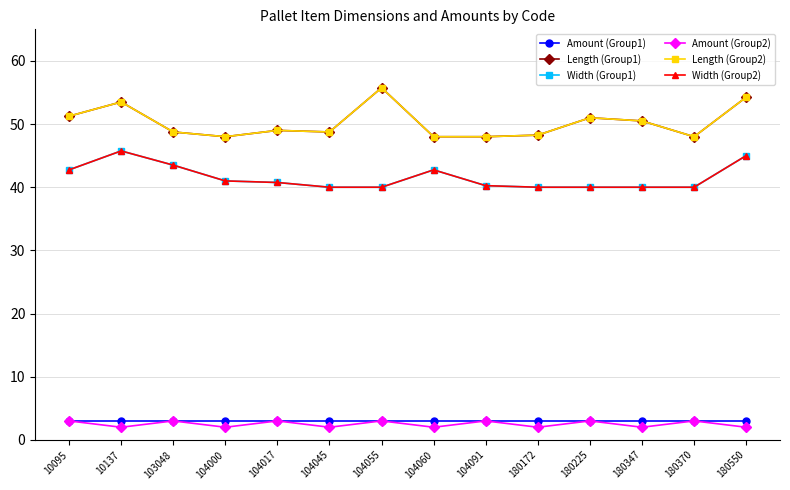

Reading left to right, extract all data points from this chart.

Amount (Group1): 10095=3.0	10137=3.0	103048=3.0	104000=3.0	104017=3.0	104045=3.0	104055=3.0	104060=3.0	104091=3.0	180172=3.0	180225=3.0	180347=3.0	180370=3.0	180550=3.0
Length (Group1): 10095=51.2	10137=53.5	103048=48.8	104000=48.0	104017=49.0	104045=48.8	104055=55.8	104060=48.0	104091=48.0	180172=48.2	180225=51.0	180347=50.5	180370=48.0	180550=54.2
Width (Group1): 10095=42.8	10137=45.8	103048=43.5	104000=41.0	104017=40.8	104045=40.0	104055=40.0	104060=42.8	104091=40.2	180172=40.0	180225=40.0	180347=40.0	180370=40.0	180550=45.0
Amount (Group2): 10095=3.0	10137=2.0	103048=3.0	104000=2.0	104017=3.0	104045=2.0	104055=3.0	104060=2.0	104091=3.0	180172=2.0	180225=3.0	180347=2.0	180370=3.0	180550=2.0
Length (Group2): 10095=51.2	10137=53.5	103048=48.8	104000=48.0	104017=49.0	104045=48.8	104055=55.8	104060=48.0	104091=48.0	180172=48.2	180225=51.0	180347=50.5	180370=48.0	180550=54.2
Width (Group2): 10095=42.8	10137=45.8	103048=43.5	104000=41.0	104017=40.8	104045=40.0	104055=40.0	104060=42.8	104091=40.2	180172=40.0	180225=40.0	180347=40.0	180370=40.0	180550=45.0